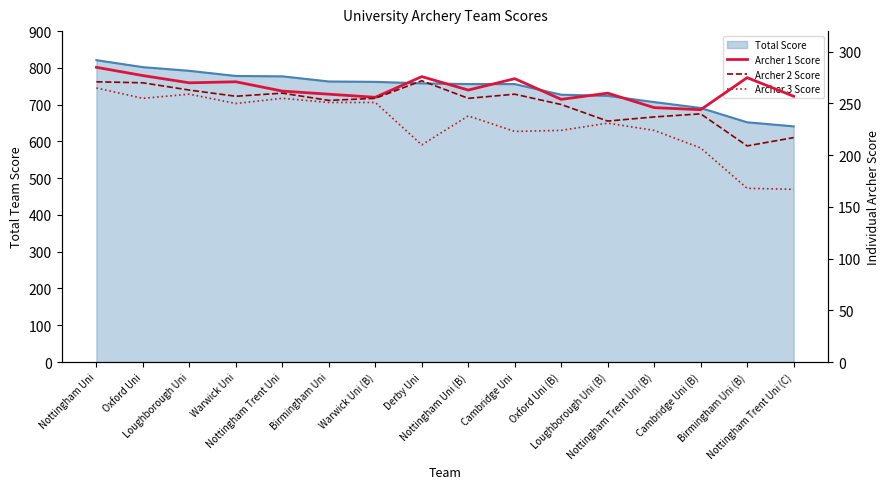

What is the total value across all series at Loughborough Uni (B)?

724